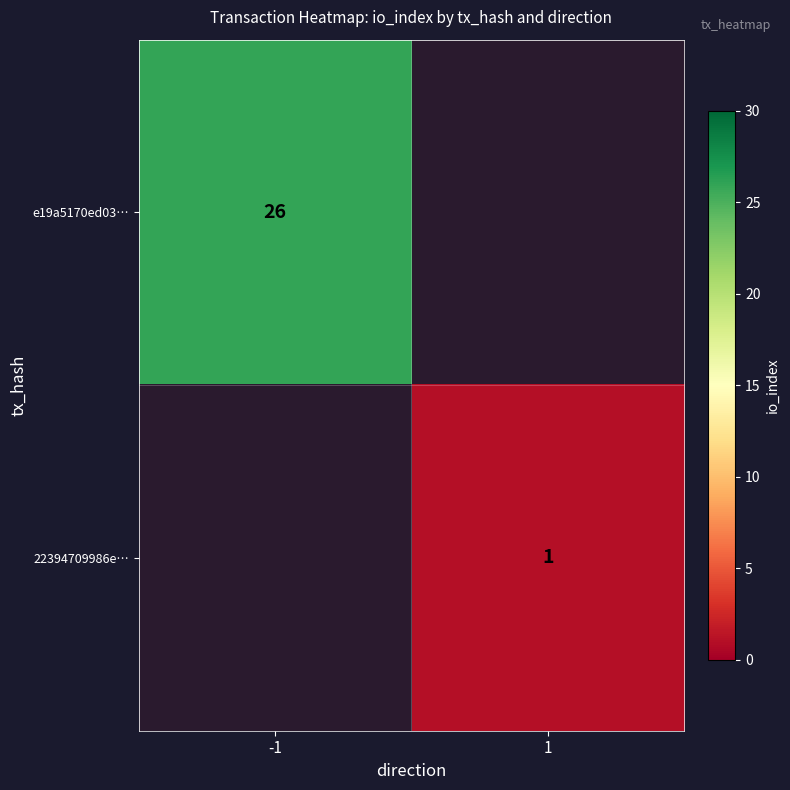

Between 1 and -1, which is larger?

-1